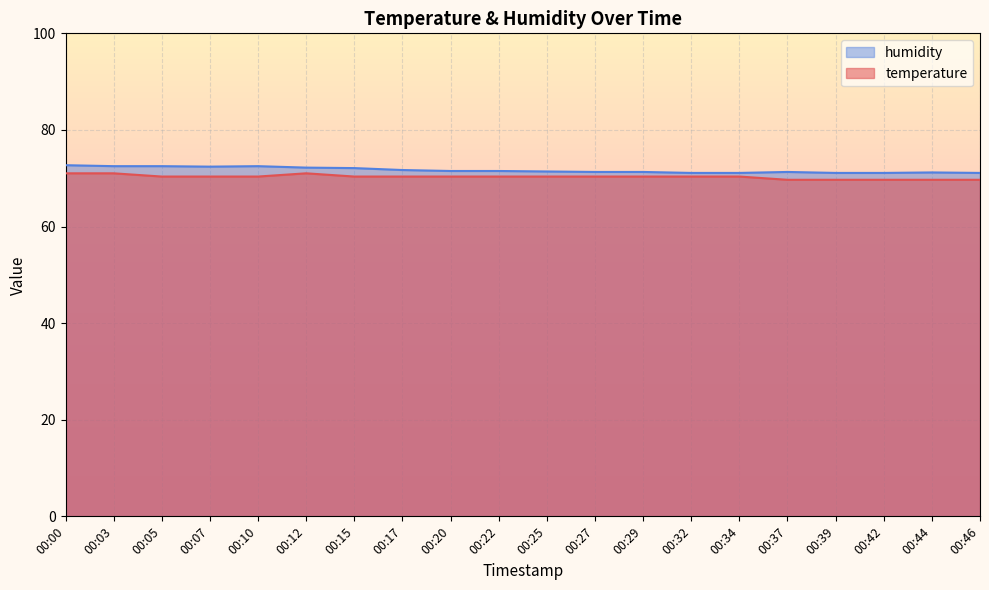

True or false: humidity and temperature cross at least once.

False